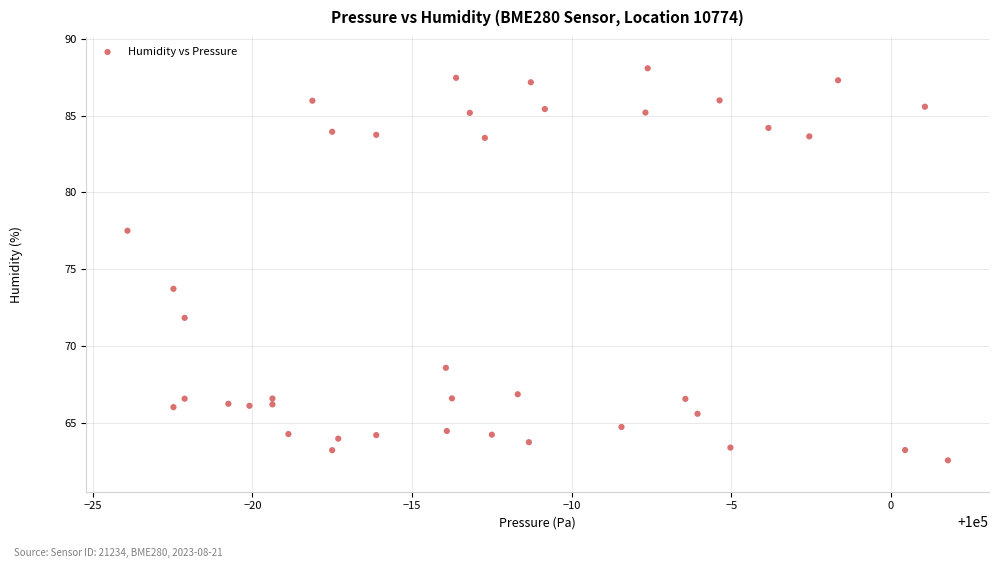

What Y value in the scatter plot is closest to 75?

73.7